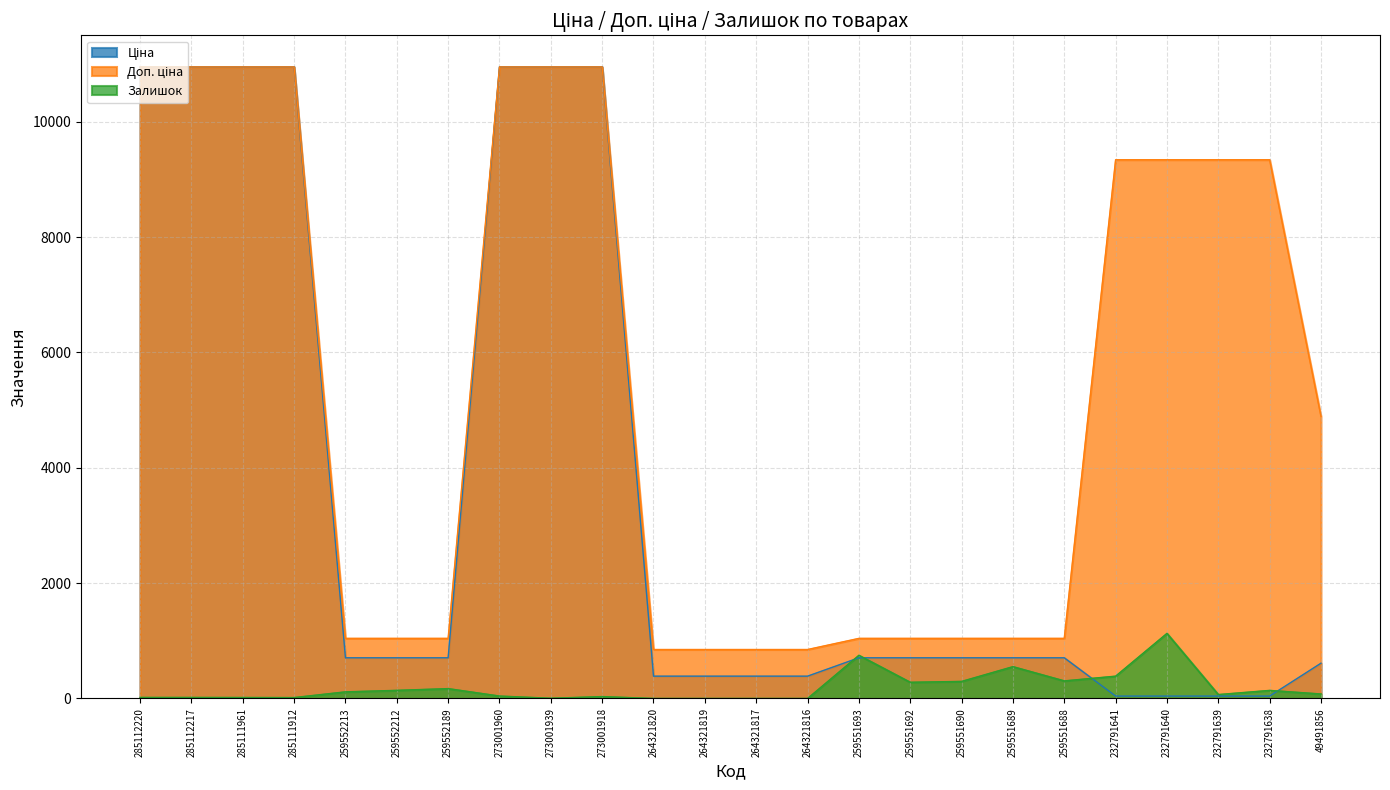

Which series has the largest total across all categories?

Доп. ціна